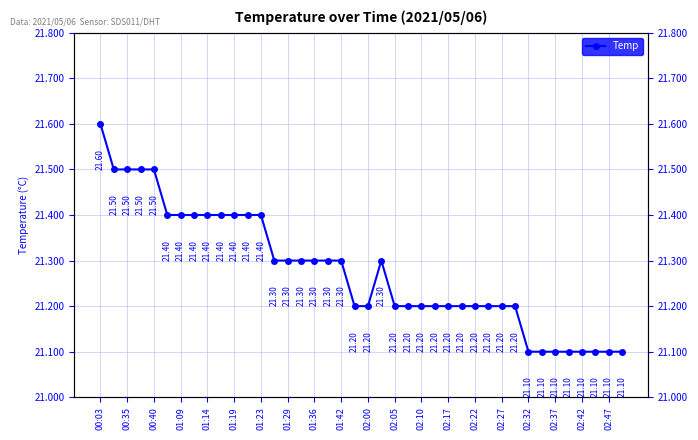

What is the difference between the maximum and second lowest values?

0.5